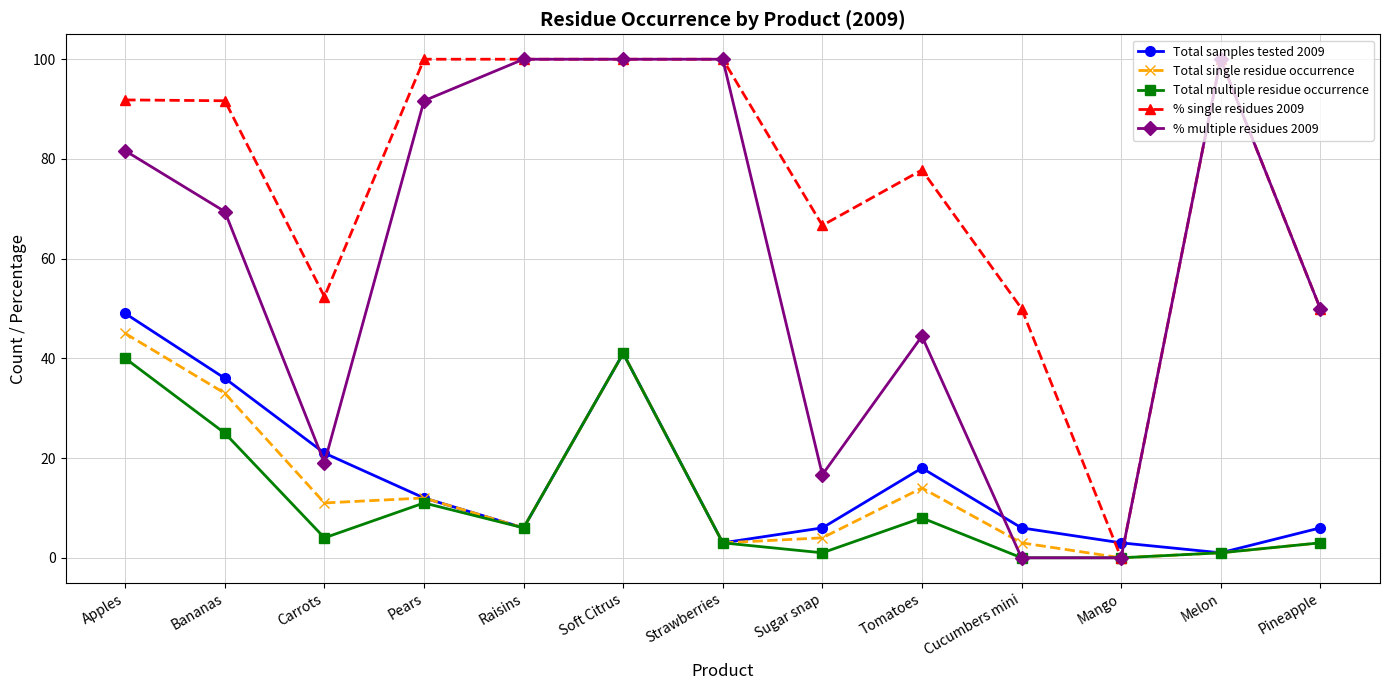

What is the difference between the highest and lowest values at Apples?

51.8